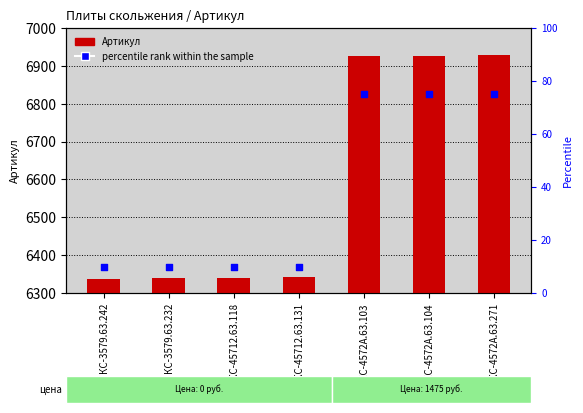

Is the value of percentile rank within the sample at КС-4572А.63.104 greater than the value of Артикул at КС-4572А.63.104?

No